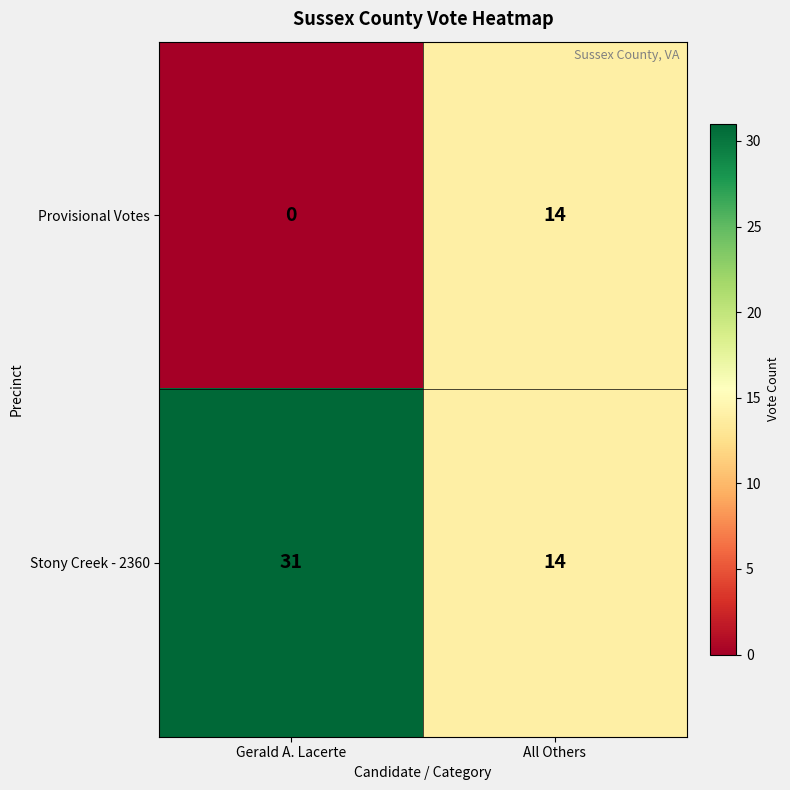

Which series has the widest spread of values?

Stony Creek - 2360